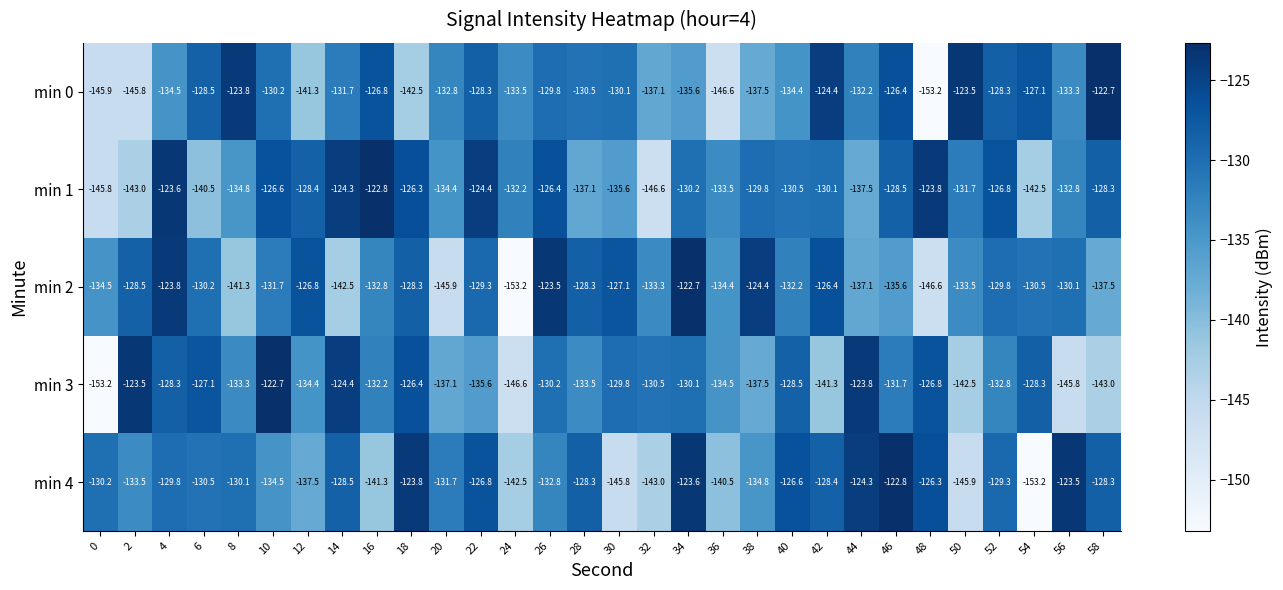

What is the greatest value displayed?

-122.7